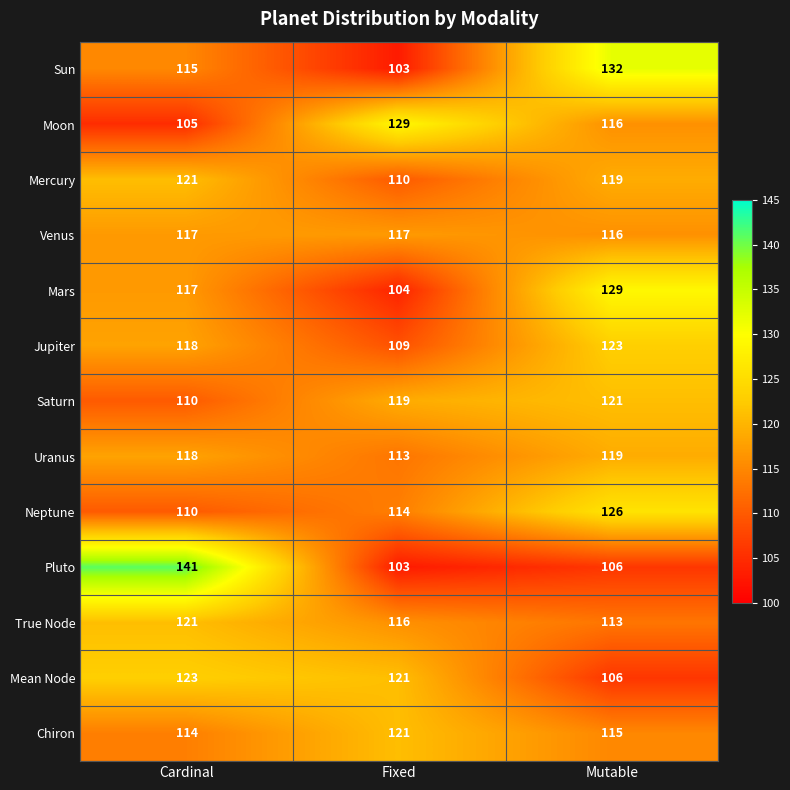

Count the Neptune values in the range 110 to 126.

3